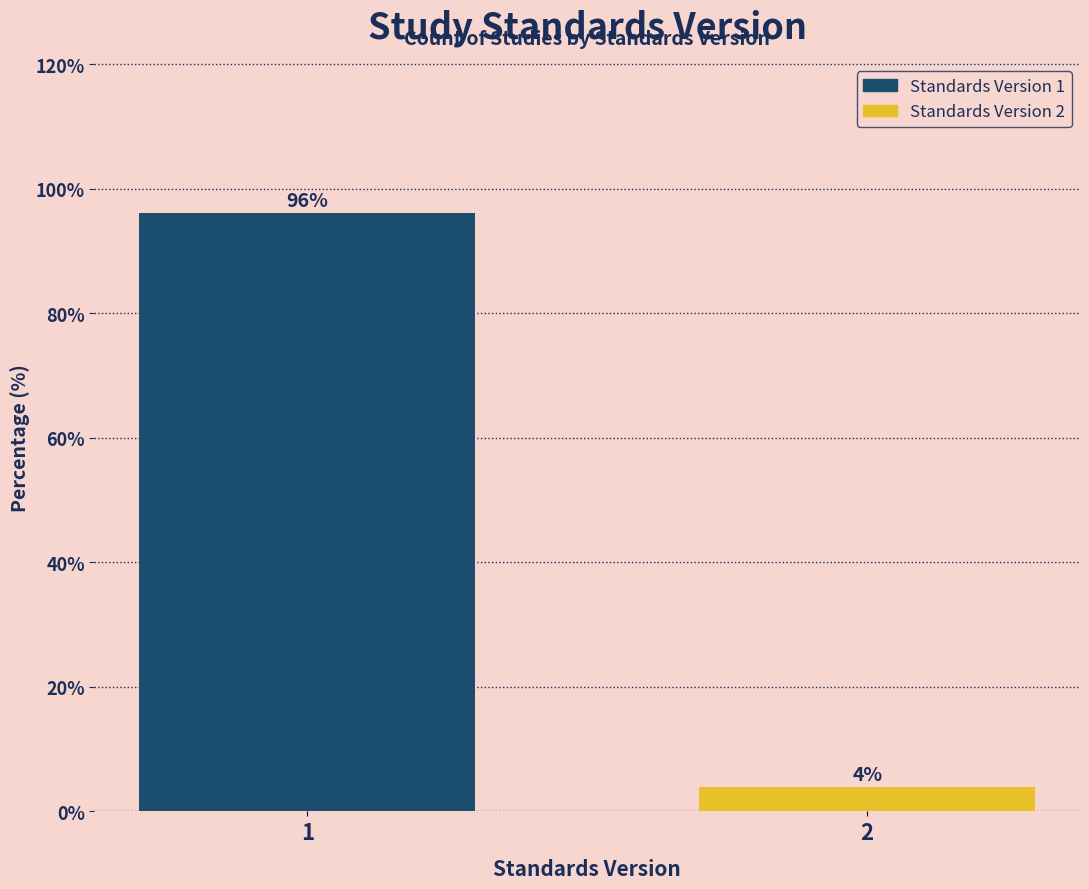

The chart shows a value of 23.6 at 1. True or false?

False